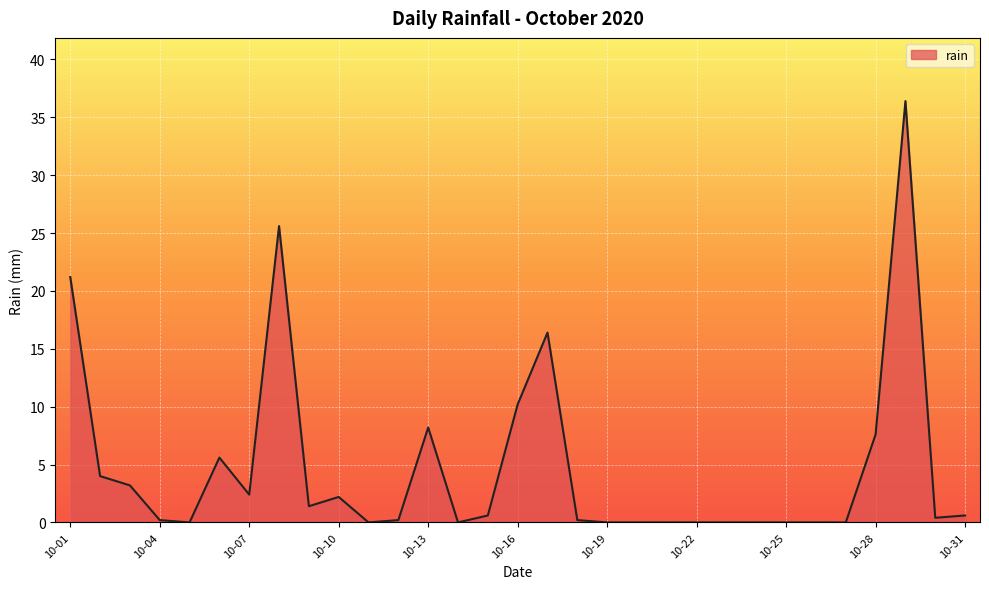

Does the chart have visible grid lines?

Yes